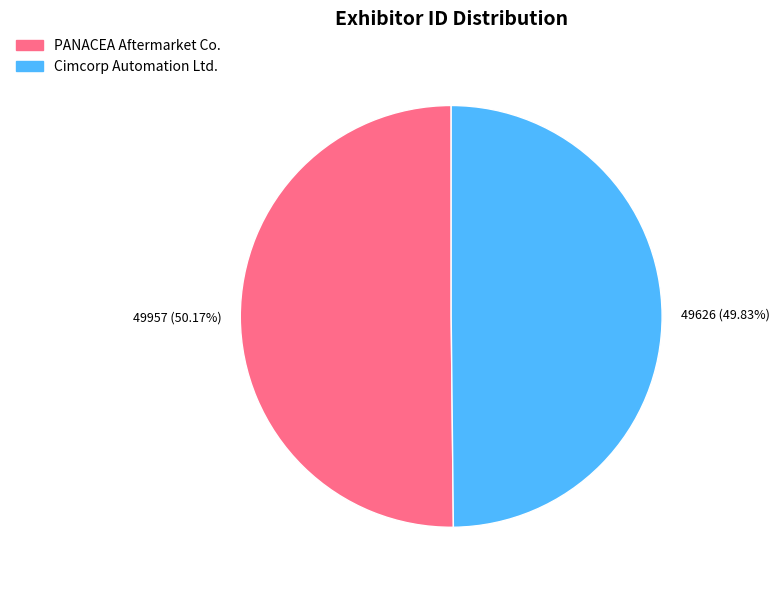

How many slices are in this pie chart?

2